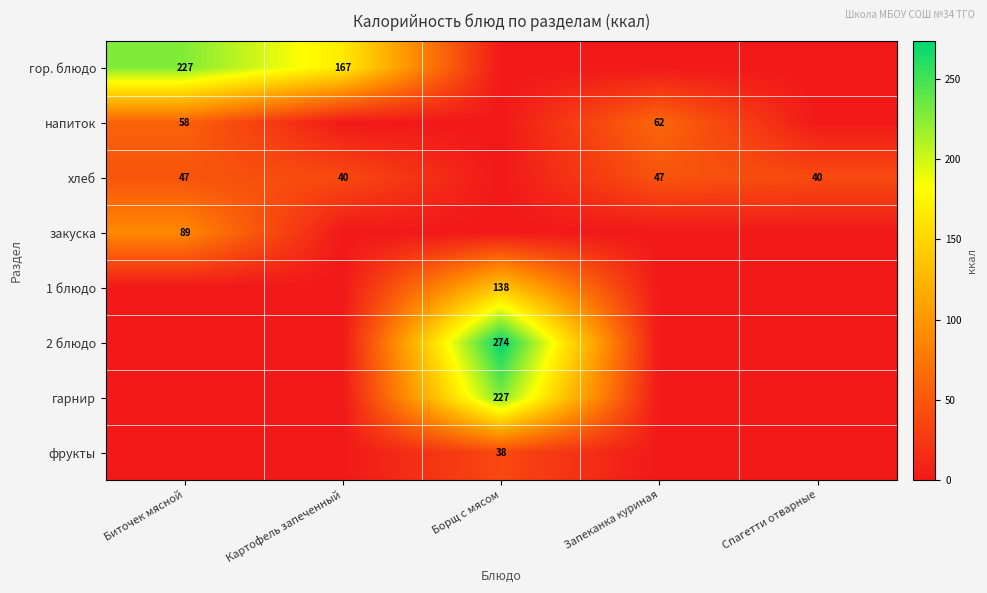

Which label corresponds to the smallest value in the chart?

Борщ с мясом